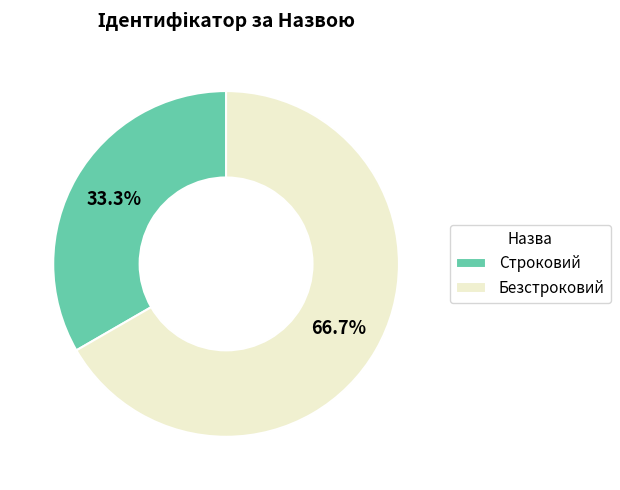

To the nearest percent, what percentage of the pie is Строковий?

33%